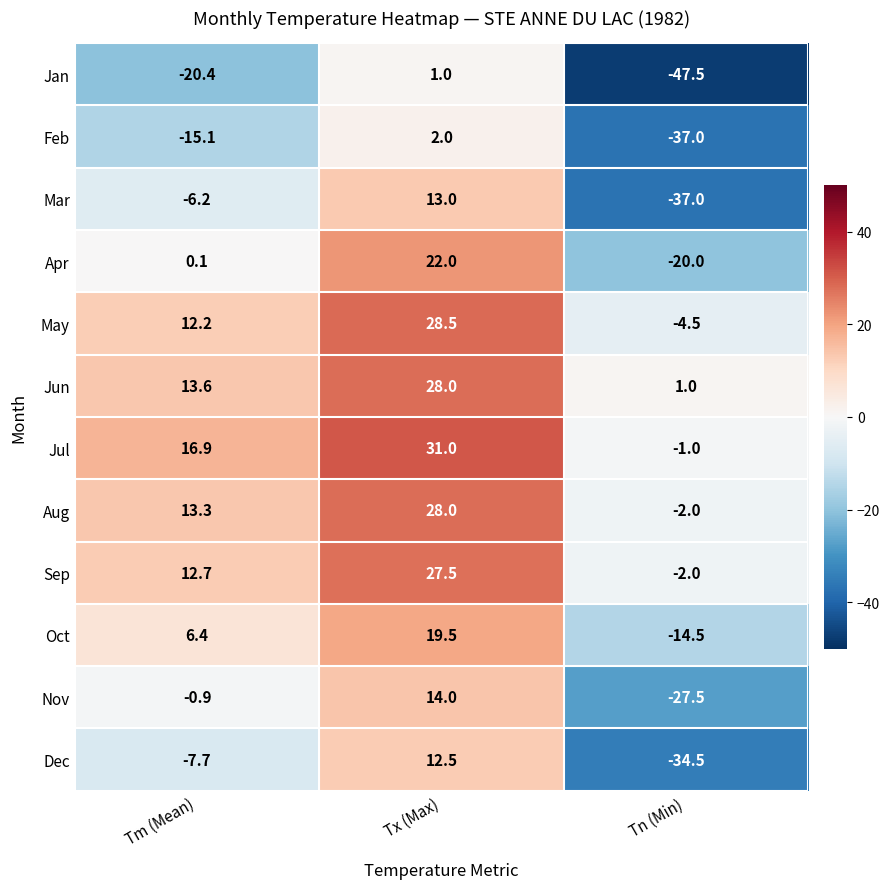

How many negative values does the Jan series have?

2